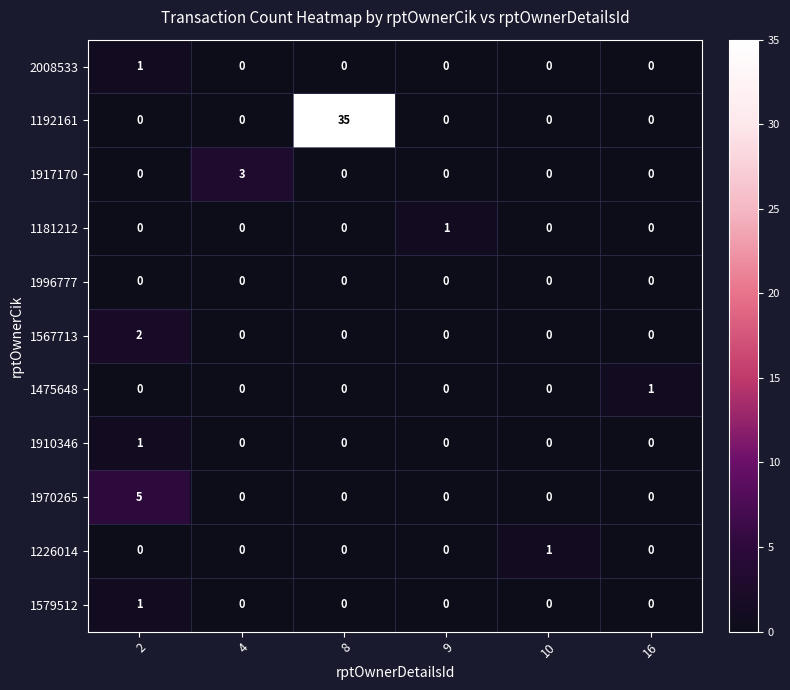

The 1226014 series shows 0 at 16. True or false?

True